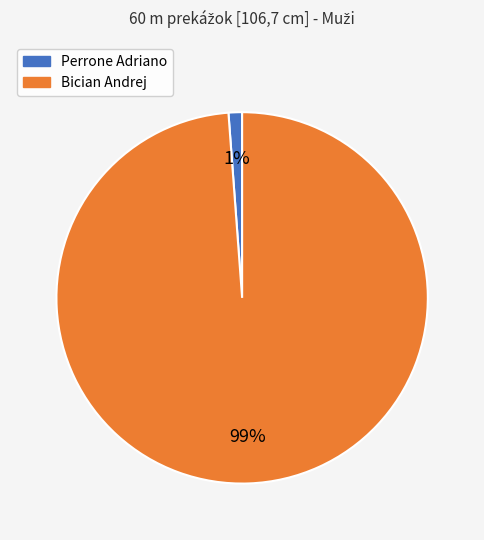

Which has a higher value, Bician Andrej or Perrone Adriano?

Bician Andrej